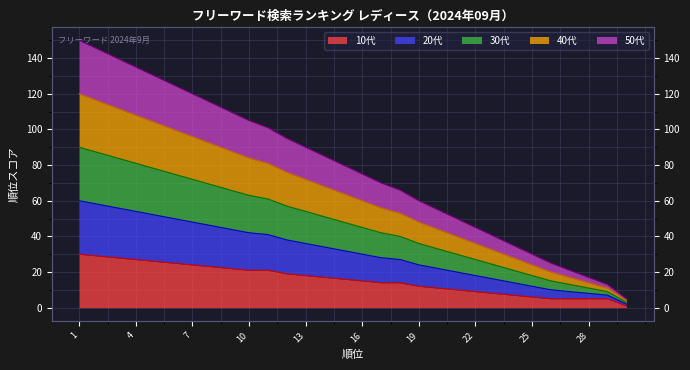

Which category has the lowest value in the 30代 series?

30